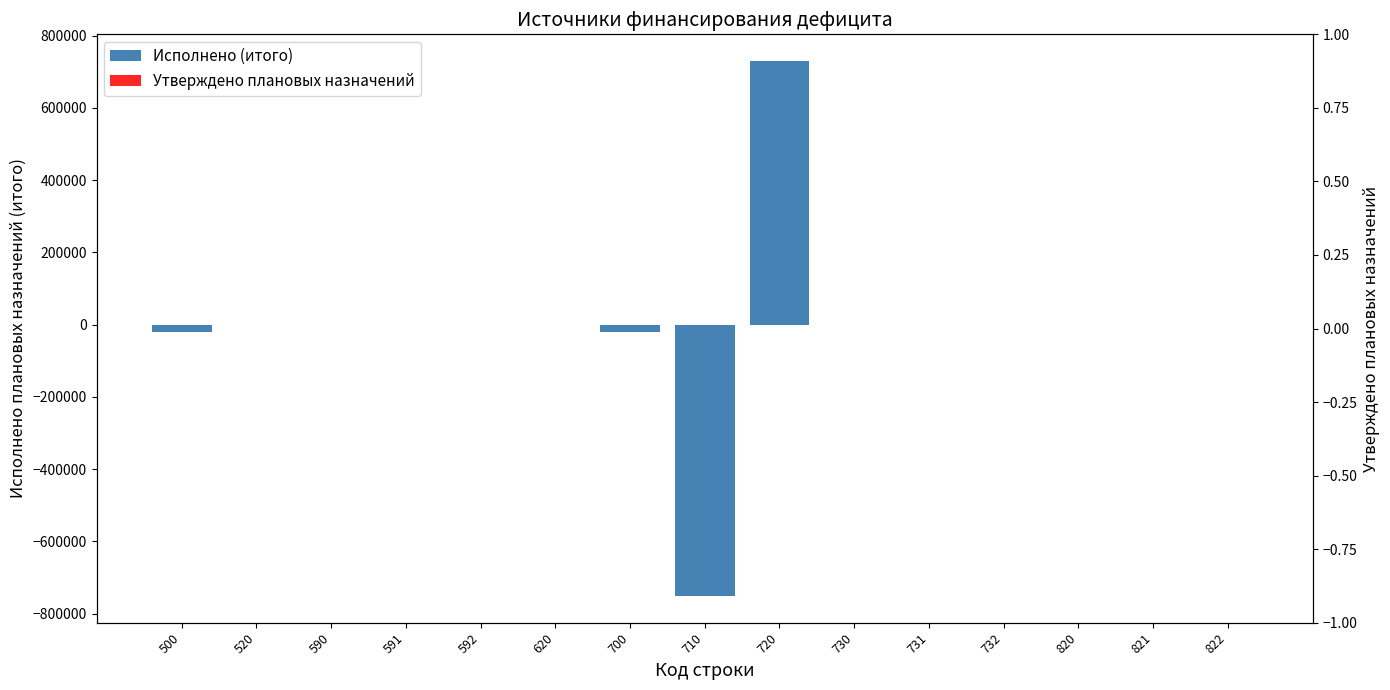

Reading left to right, what are all the values shown in this chart?

Исполнено (итого): 500=-21320.9	520=0.0	590=0.0	591=0.0	592=0.0	620=0.0	700=-21320.9	710=-751012.8	720=729691.9	730=0.0	731=0.0	732=0.0	820=0.0	821=0.0	822=0.0
Утверждено плановых назначений: 500=0.0	520=0.0	590=0.0	591=0.0	592=0.0	620=0.0	700=0.0	710=0.0	720=0.0	730=0.0	731=0.0	732=0.0	820=0.0	821=0.0	822=0.0